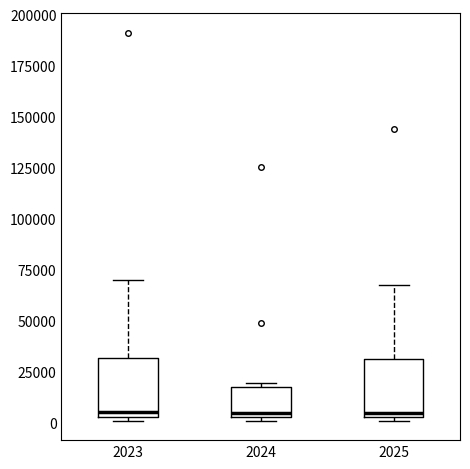

Where is the upper edge of the box at x = 2024 on the y-axis? The values are not printed on the chart, so give them approximately, as read against the axis.

15000